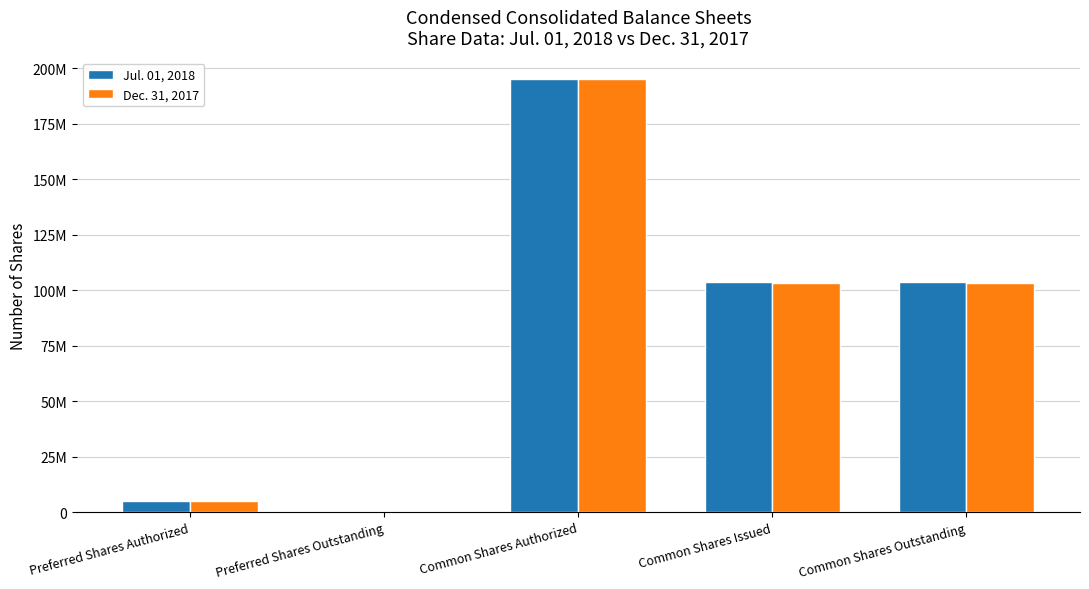

Are the bars horizontal?

No